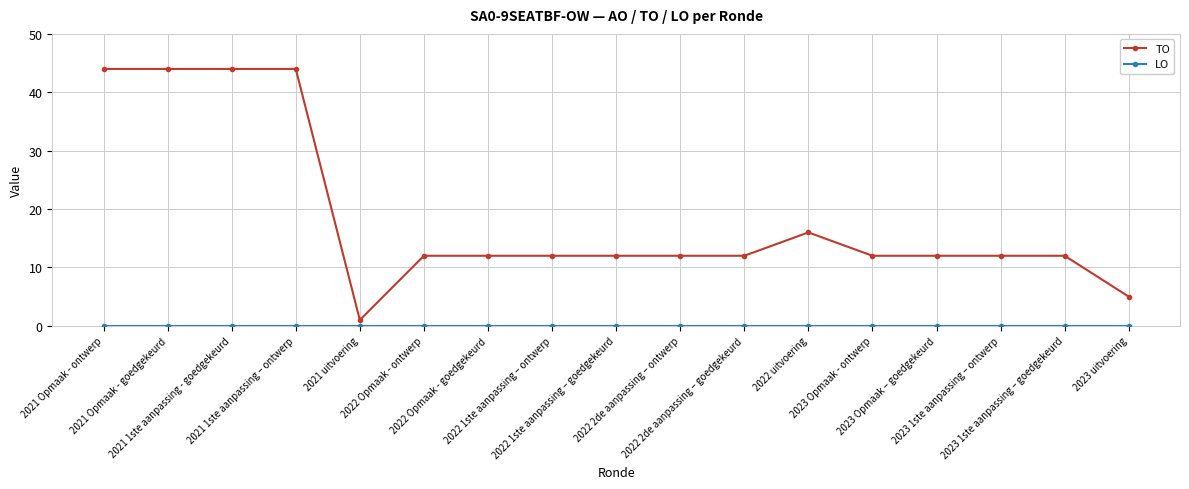

Which series has the widest spread of values?

TO